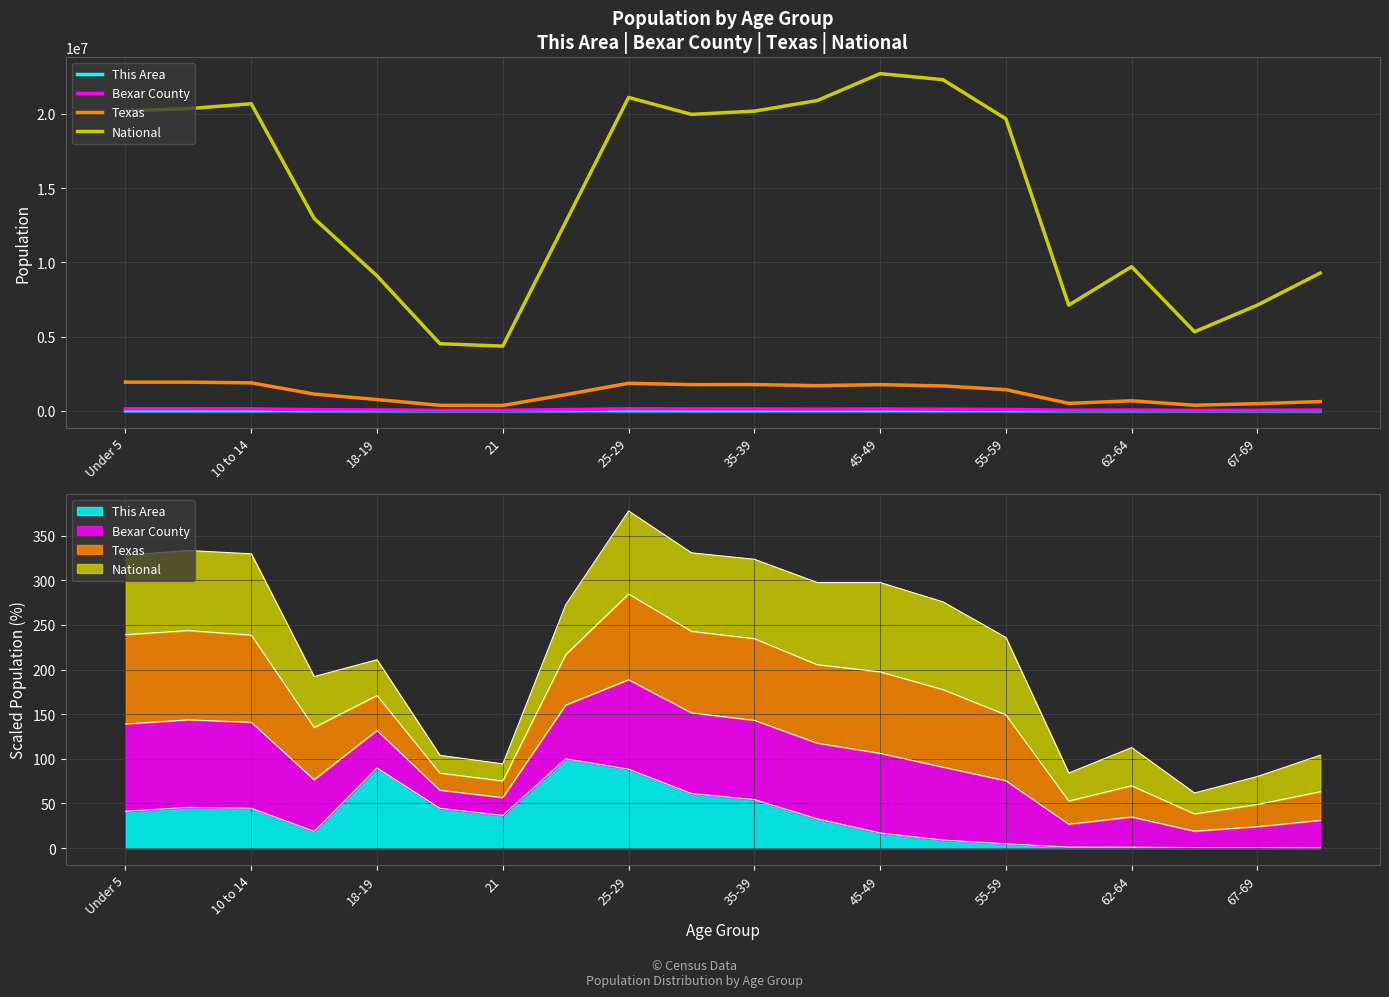

At how many categories does at least one series exceed 12187994?

12